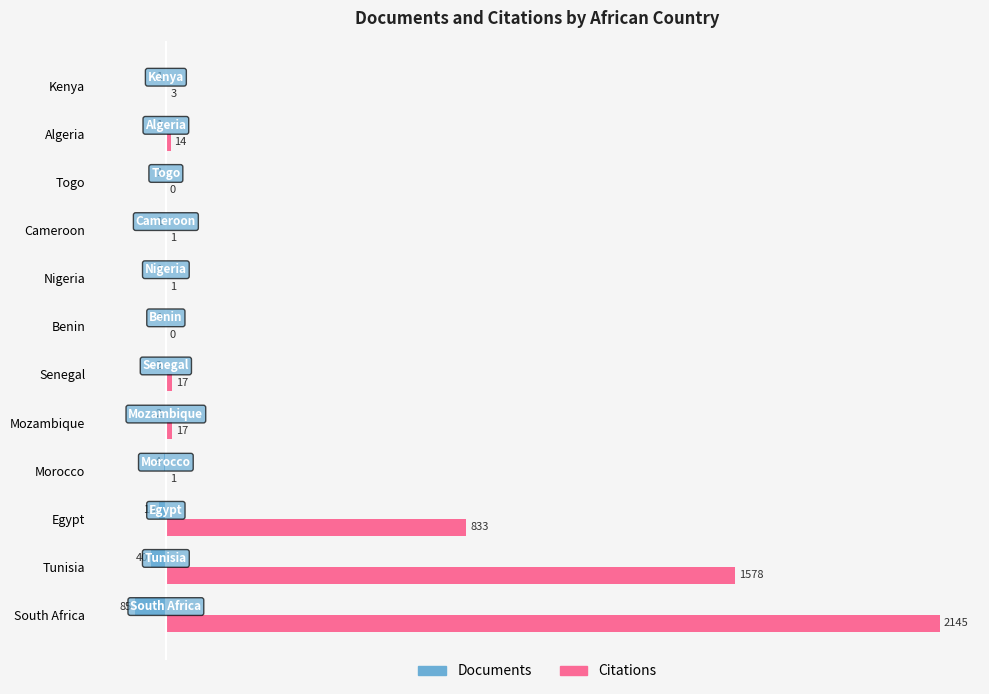

Which series has the largest total across all categories?

Citations